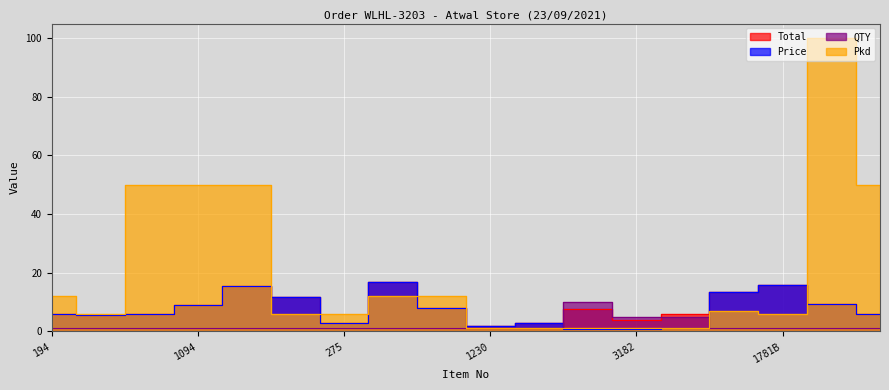

True or false: QTY has more than 2 interior local peaks.

False